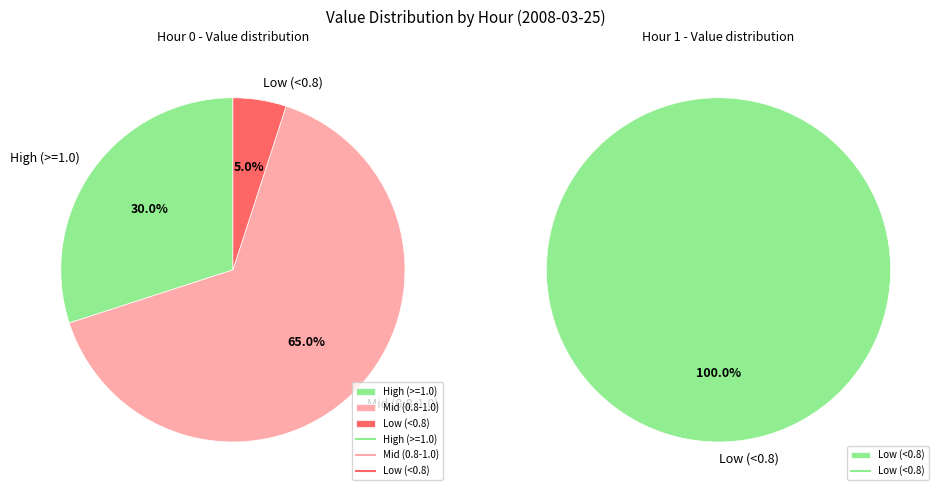

Is the sum of 5 and 31 greater than half?

No